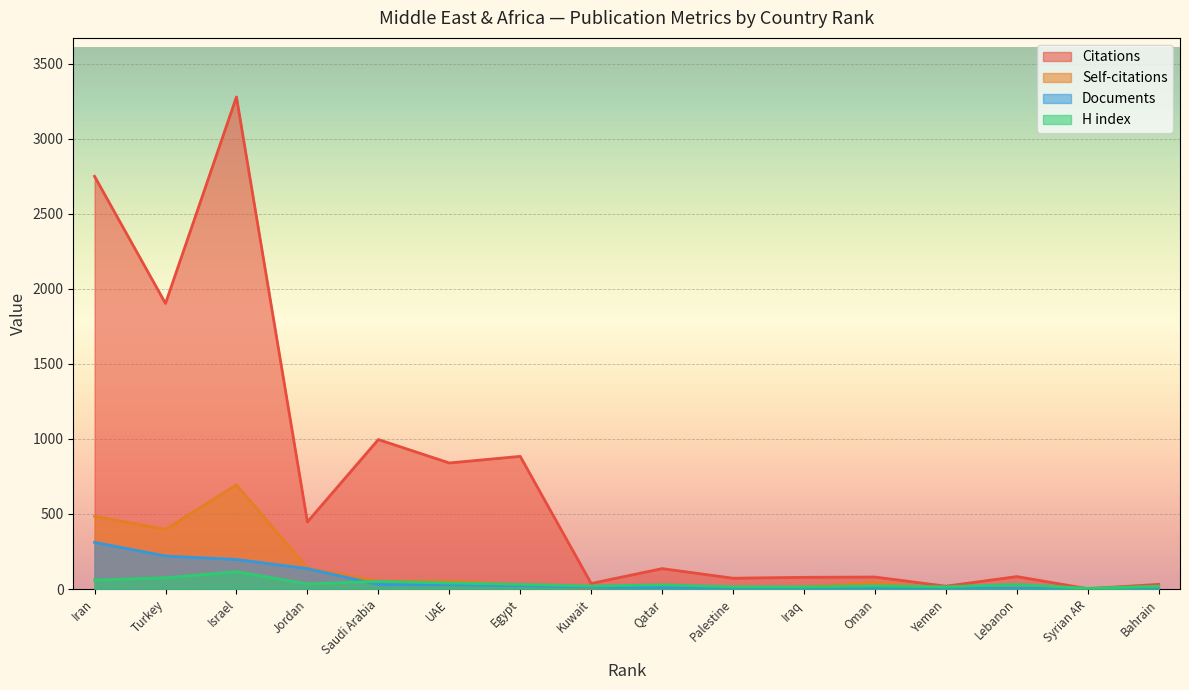

Is it true that Citations equals 996 at Saudi Arabia?

True